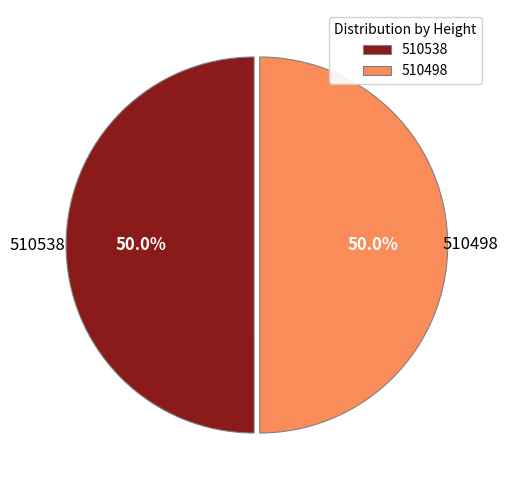

What is the ratio of the value at 510498 to the value at 510538?

1.0